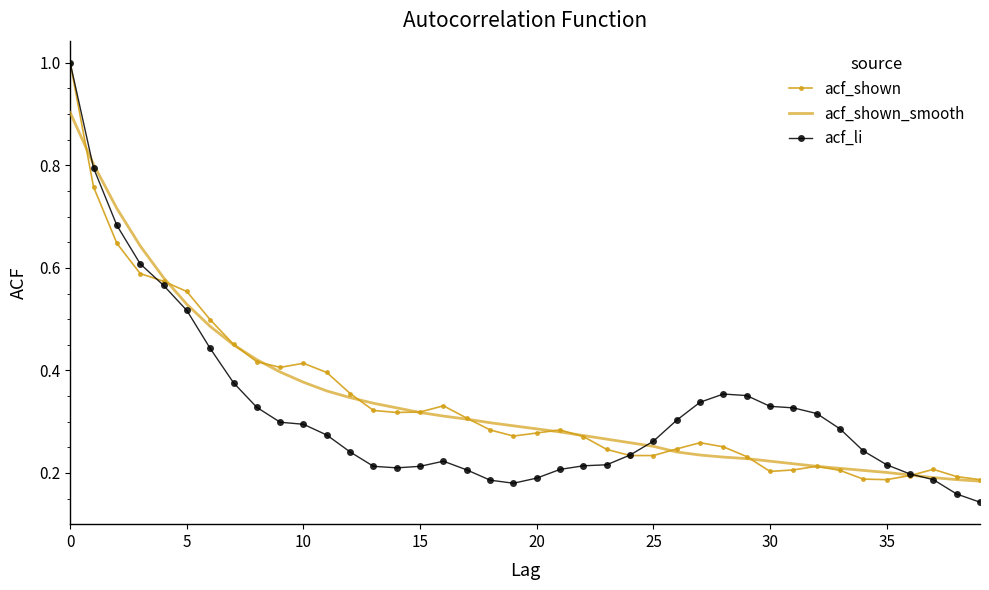

What is the maximum value for acf_shown?

1.0